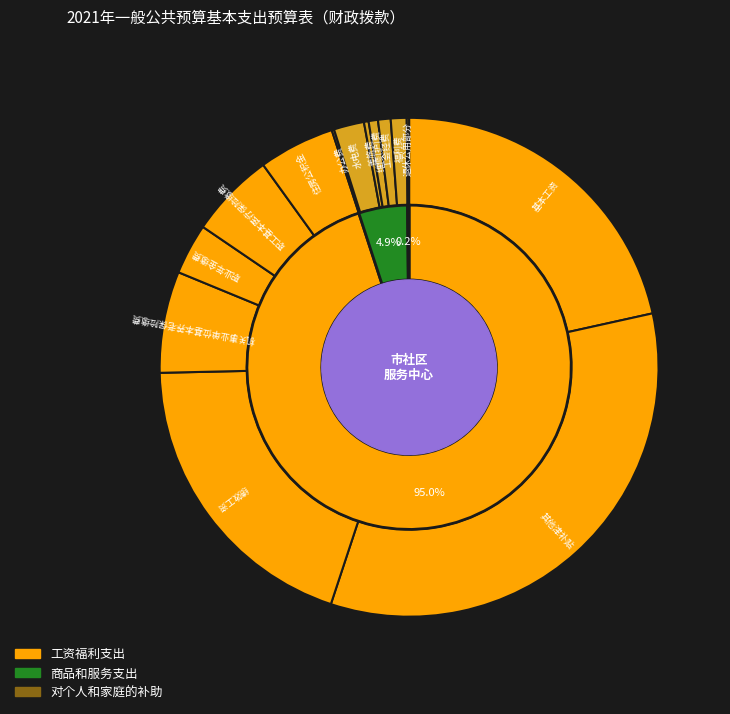

What percentage is the 商品和服务支出 slice, to the nearest percent?

5%